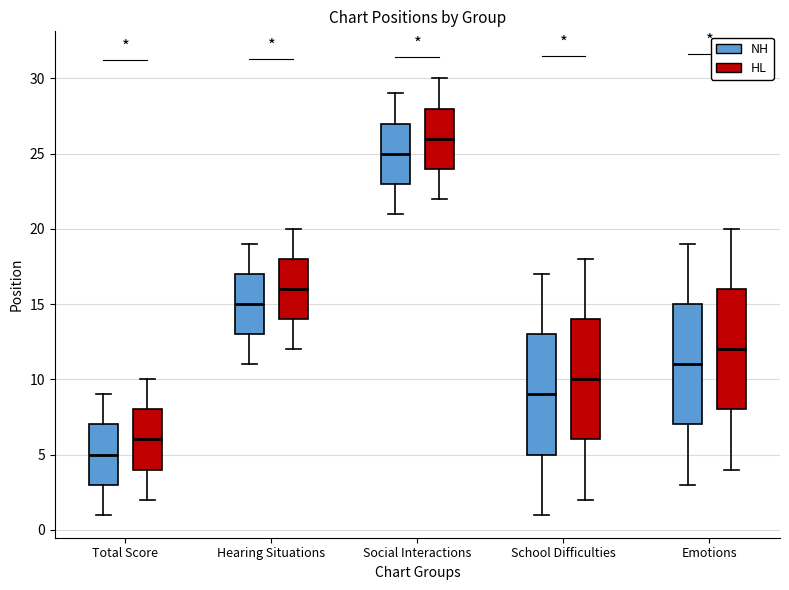

Reading left to right, transcribe this box plot: for each box, give where its median line is, the range the box spans, and where its two whiskers end, as read against the y-axis. The values are not printed on the chart, so give them approximately, as read against the axis.

Total Score (NH): median 5, box 3 to 7, whiskers 1 to 9
Total Score (HL): median 6, box 4 to 8, whiskers 2 to 10
Hearing Situations (NH): median 15, box 13 to 17, whiskers 11 to 19
Hearing Situations (HL): median 16, box 14 to 18, whiskers 12 to 20
Social Interactions (NH): median 25, box 23 to 27, whiskers 21 to 29
Social Interactions (HL): median 26, box 24 to 28, whiskers 22 to 30
School Difficulties (NH): median 9, box 5 to 13, whiskers 1 to 17
School Difficulties (HL): median 10, box 6 to 14, whiskers 2 to 18
Emotions (NH): median 11, box 7 to 15, whiskers 3 to 19
Emotions (HL): median 12, box 8 to 16, whiskers 4 to 20